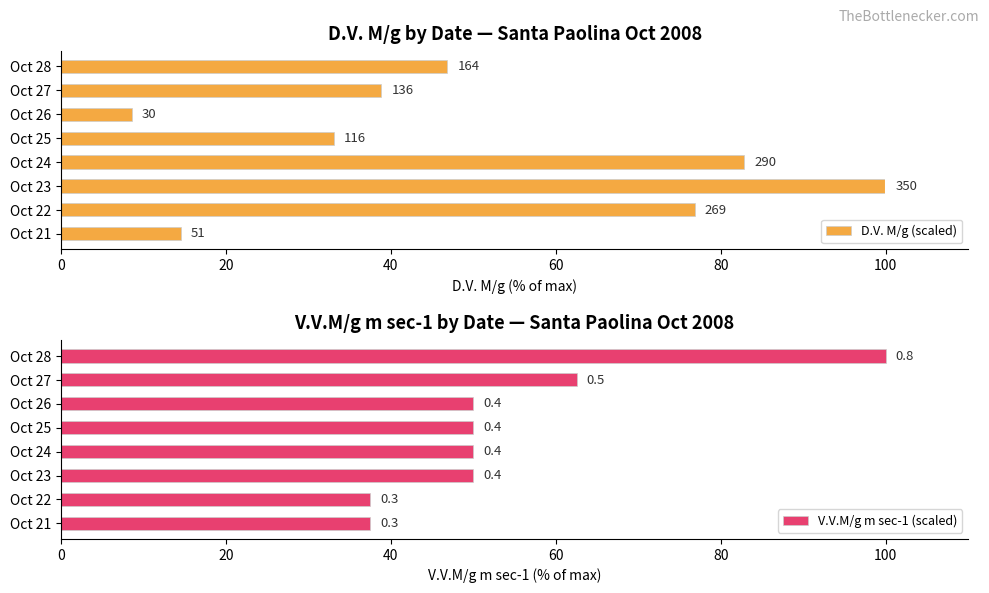

Which series has the largest range (max minus min)?

D.V. M/g (scaled)